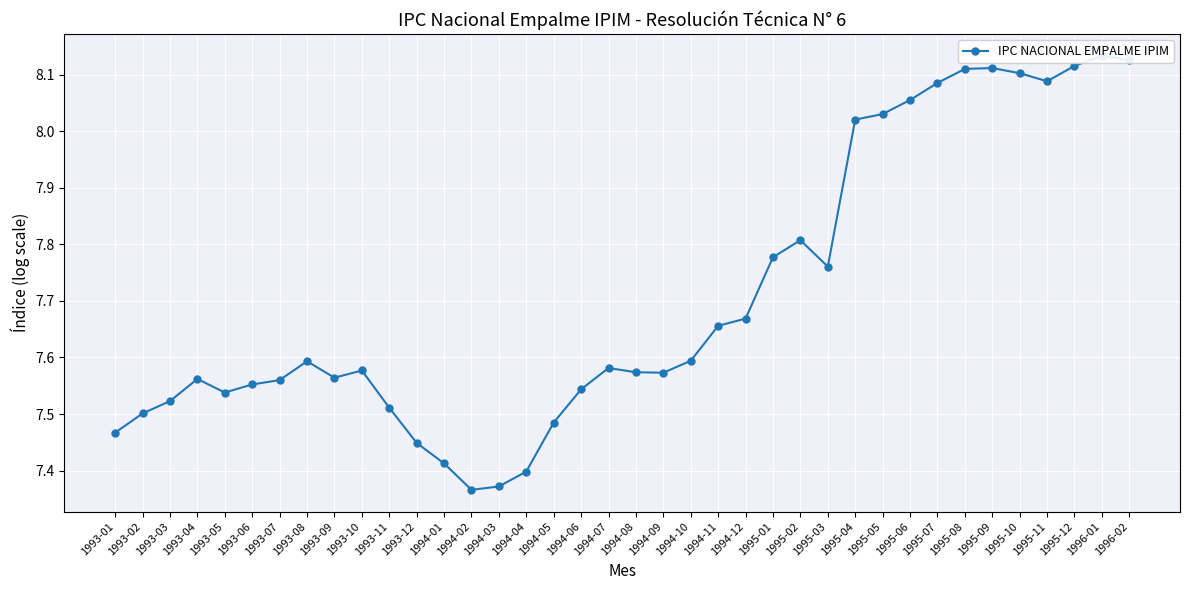

Reading left to right, what are all the values shown in this chart?

1993-01=7.5	1993-02=7.5	1993-03=7.5	1993-04=7.6	1993-05=7.5	1993-06=7.6	1993-07=7.6	1993-08=7.6	1993-09=7.6	1993-10=7.6	1993-11=7.5	1993-12=7.4	1994-01=7.4	1994-02=7.4	1994-03=7.4	1994-04=7.4	1994-05=7.5	1994-06=7.5	1994-07=7.6	1994-08=7.6	1994-09=7.6	1994-10=7.6	1994-11=7.7	1994-12=7.7	1995-01=7.8	1995-02=7.8	1995-03=7.8	1995-04=8.0	1995-05=8.0	1995-06=8.1	1995-07=8.1	1995-08=8.1	1995-09=8.1	1995-10=8.1	1995-11=8.1	1995-12=8.1	1996-01=8.1	1996-02=8.1